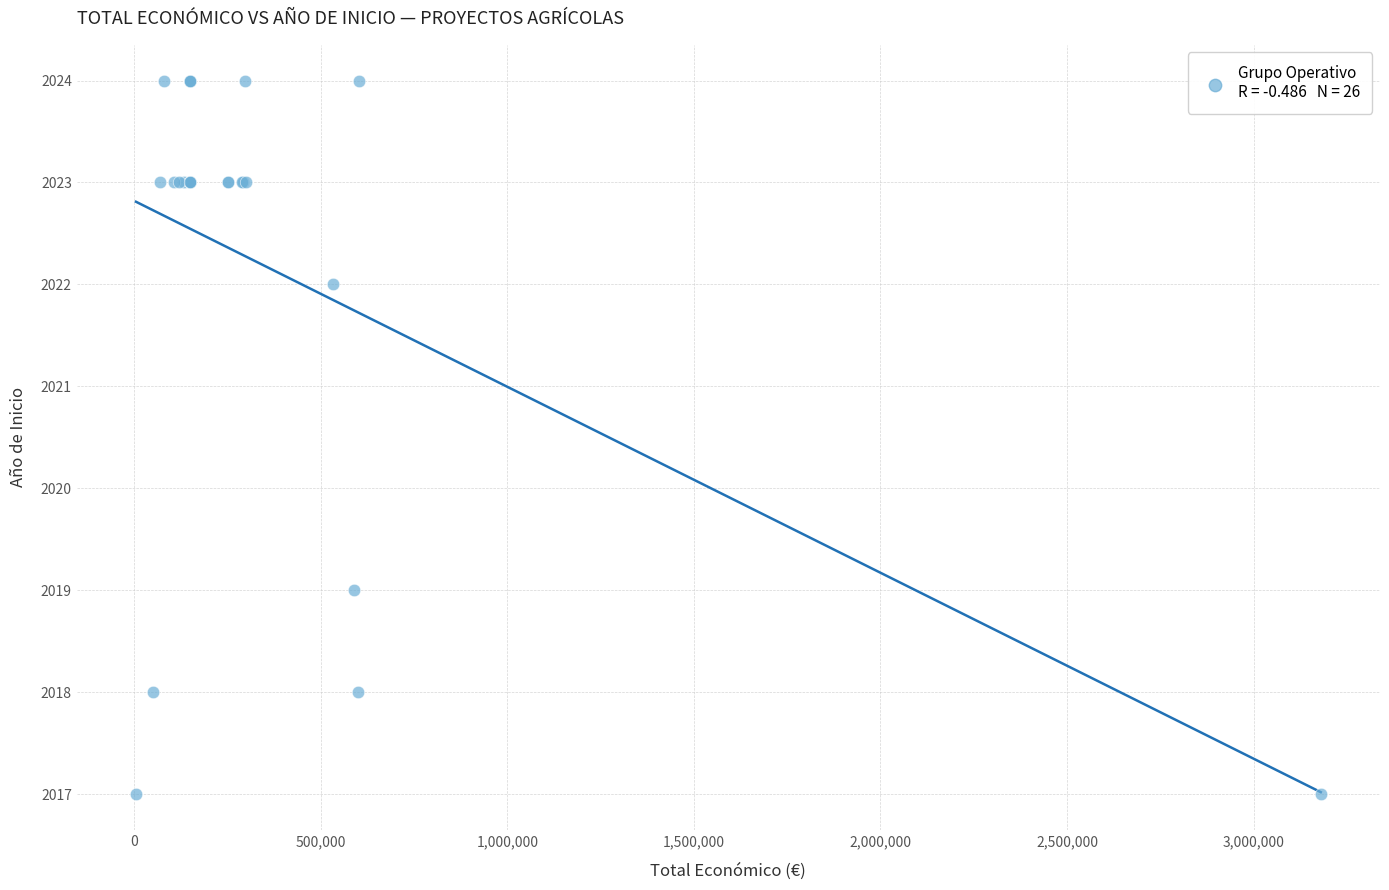

What Y value in the scatter plot is closest to 2020?

2019